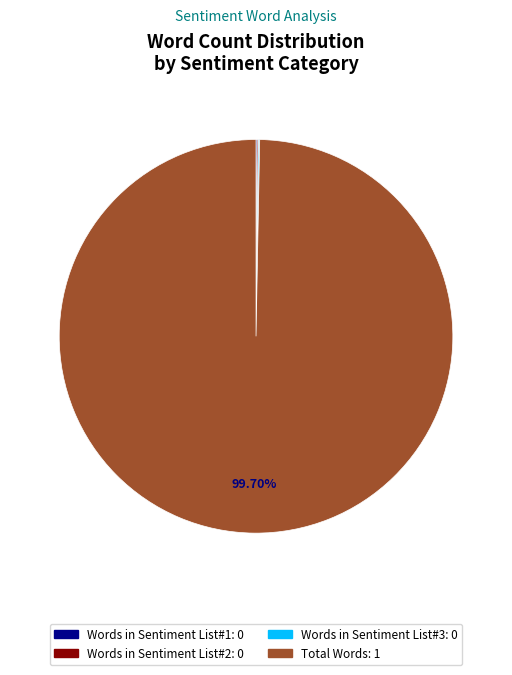

To the nearest percent, what is the difference between the largest and smallest slice percentages?

100%